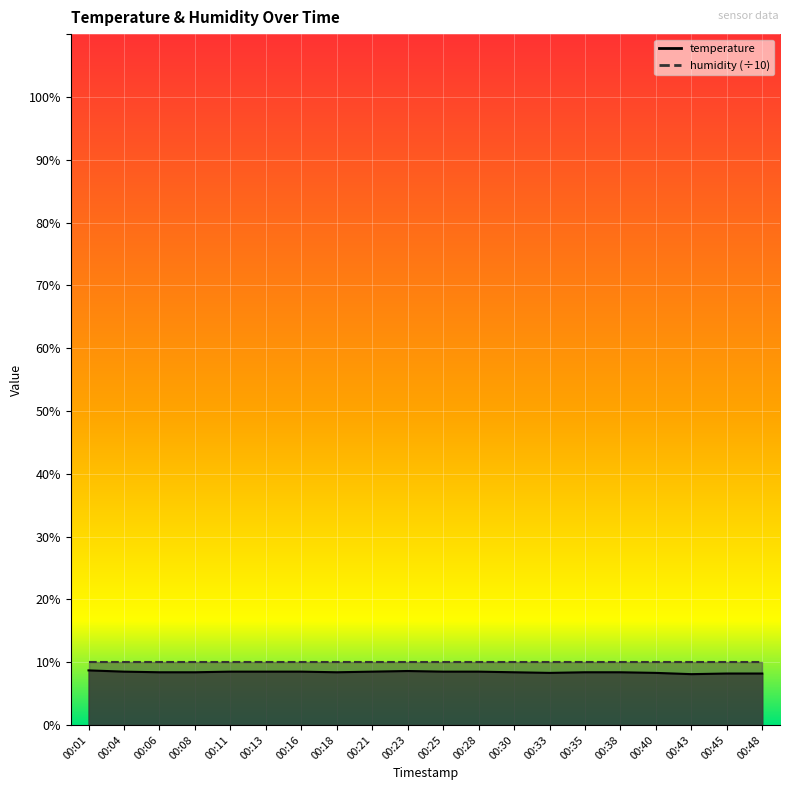

What is the value of the 19th point from the left?

8.2